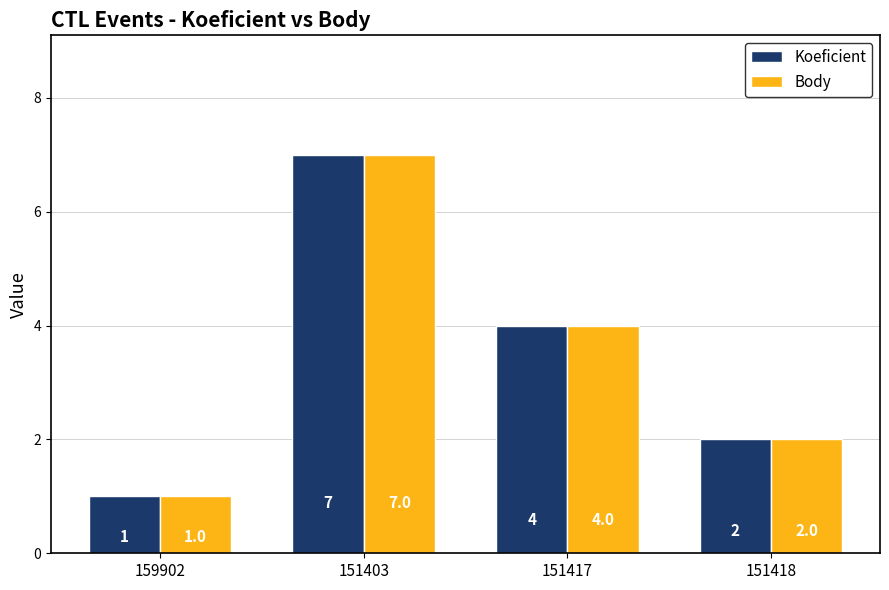

The value of Body at 151418 is 2. True or false?

True